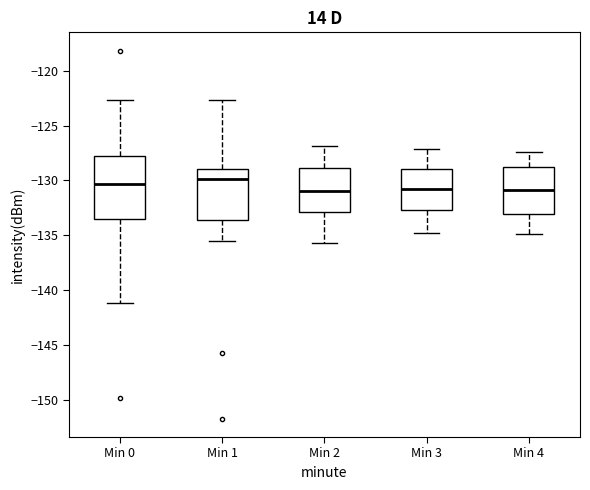

Comparing the boxes themselves (not the whiskers), which one is the tallest?

Min 0